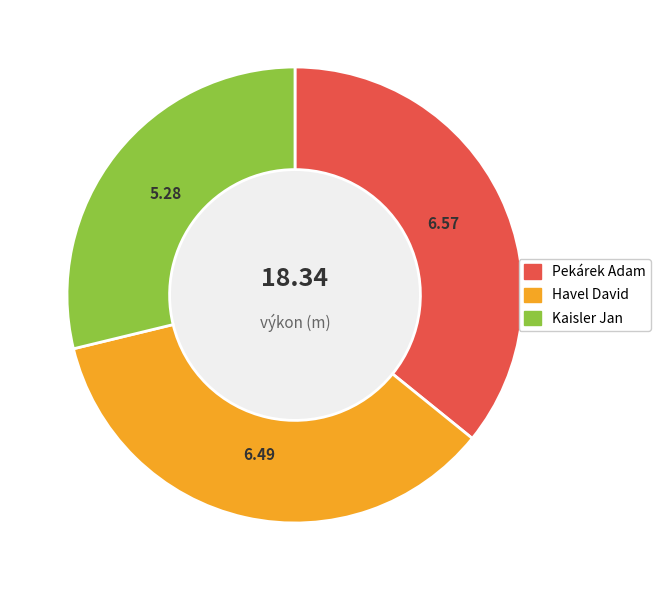

Is the sum of Kaisler Jan and Pekárek Adam greater than half?

Yes